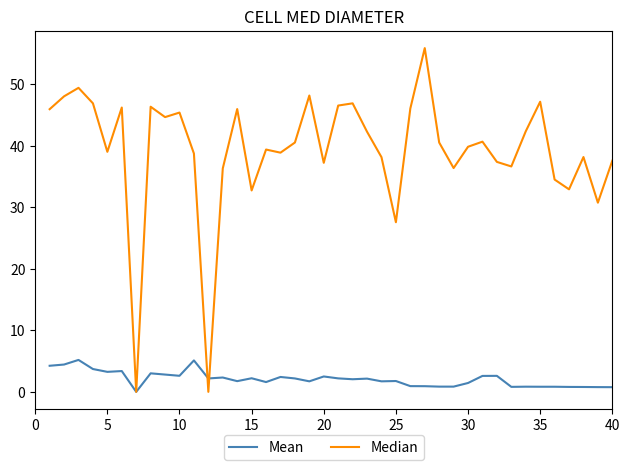

Which series has the largest total across all categories?

Median